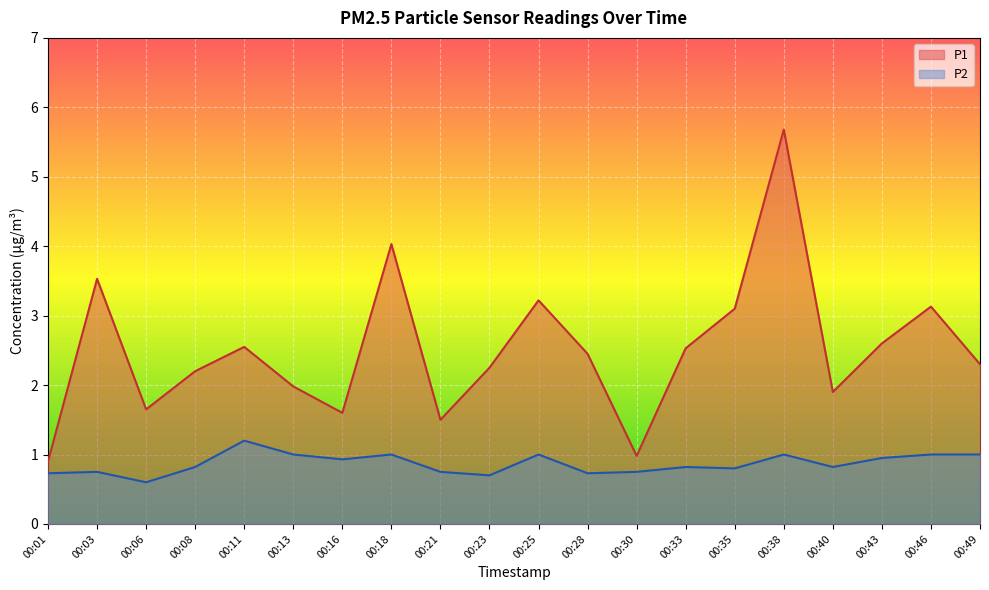

What is the sum of all P1 values?

50.1